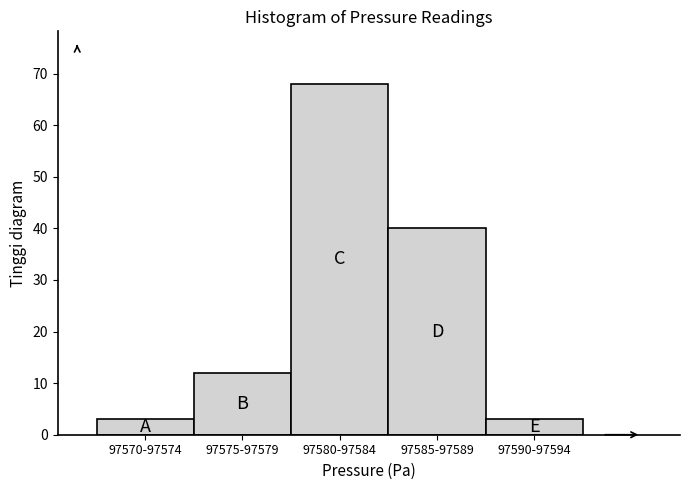

Reading right to left, extract all data points from this chart.

3	40	68	12	3